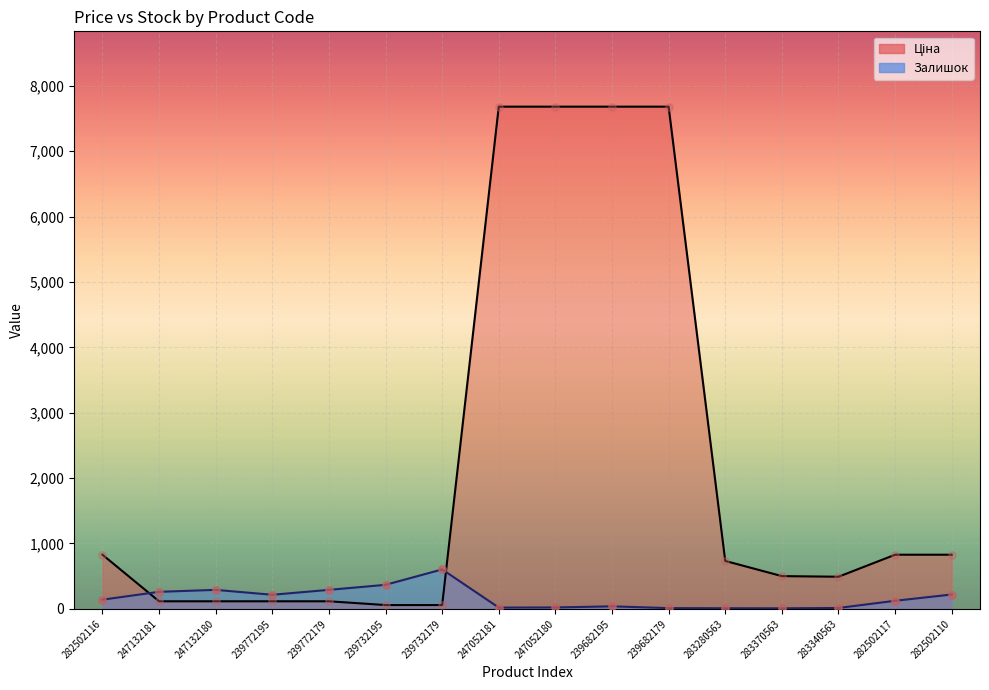

Which series has the widest spread of Y values?

Ціна